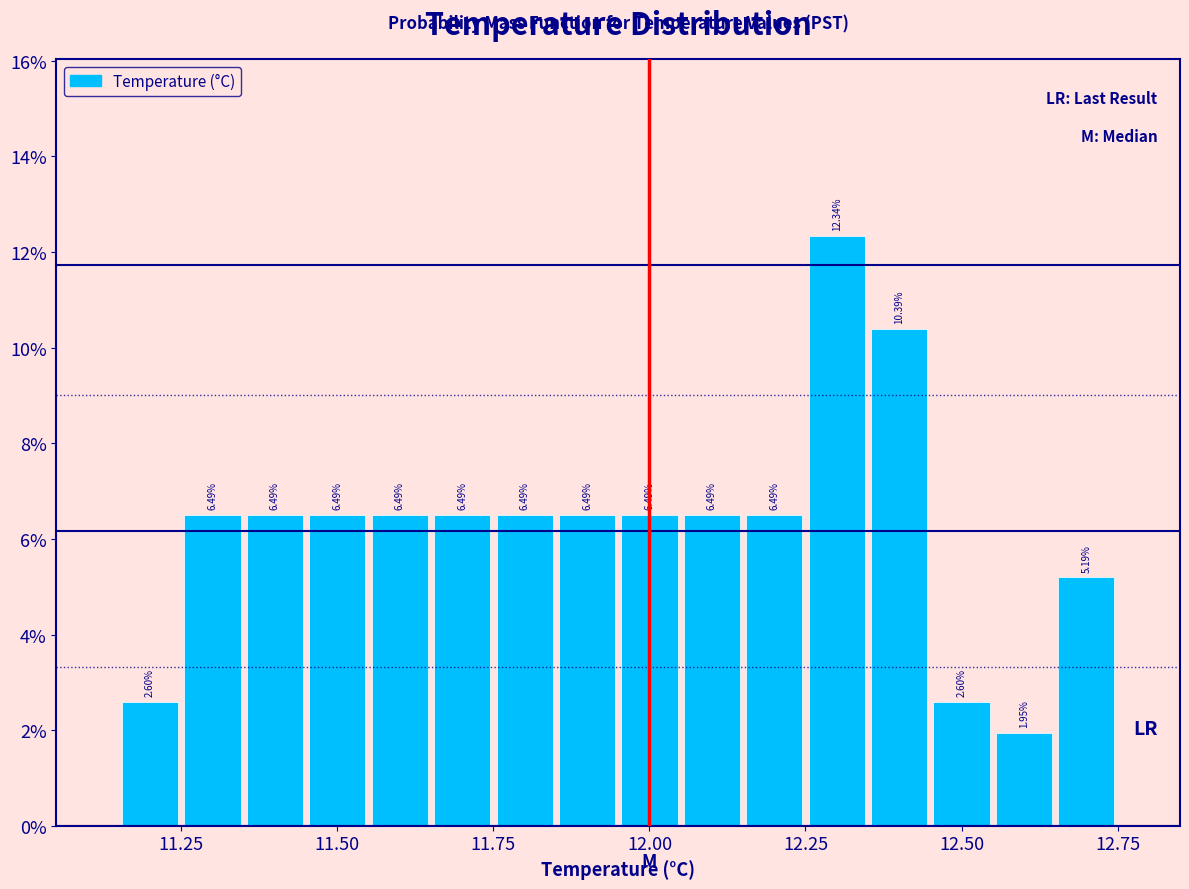

Around what value on the x-axis is the tallest bar? Give the approximate position of its centre, as read against the axis.

12.30